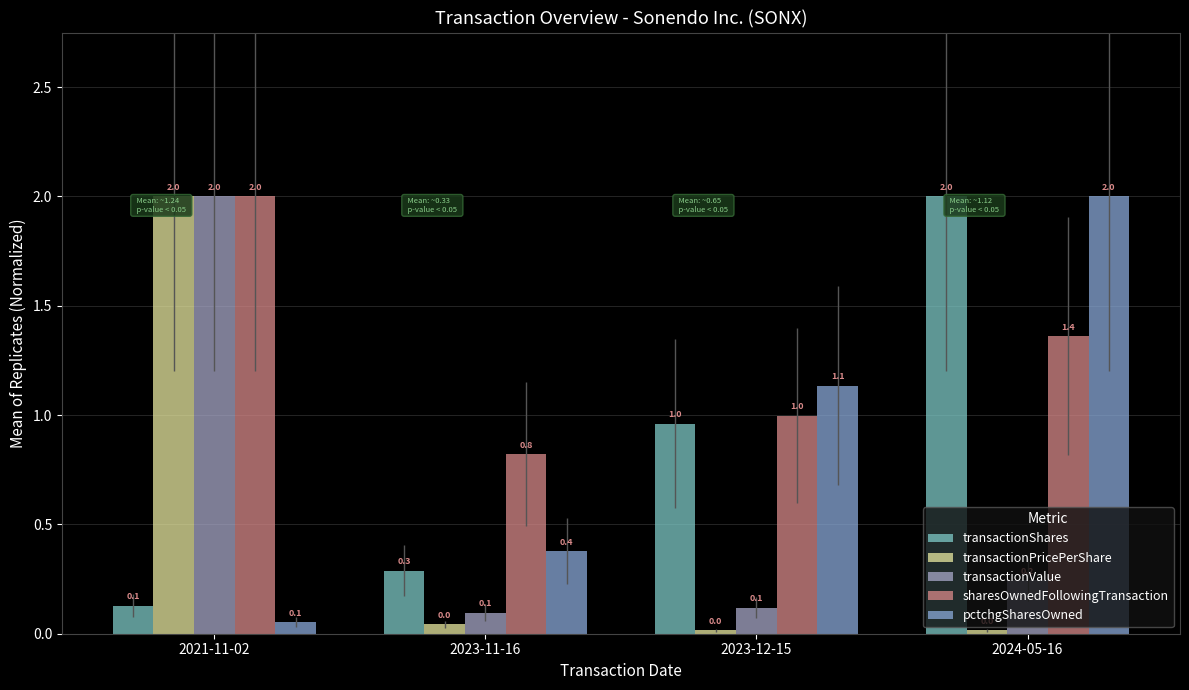

Is it true that transactionPricePerShare equals 0.0 at 2024-05-16?

False